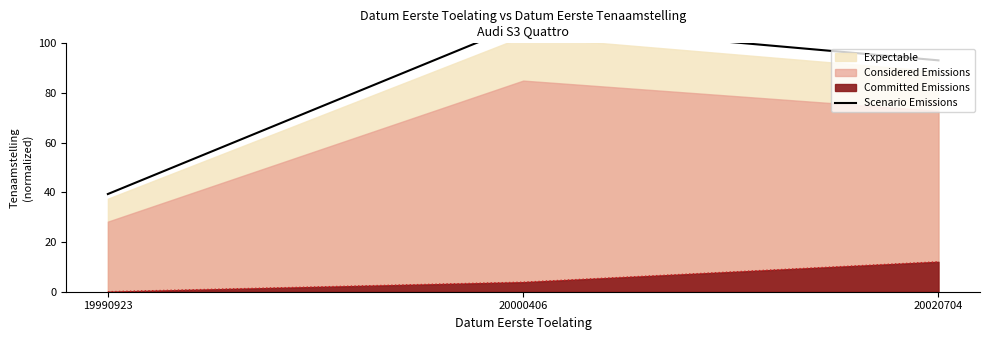

Count the number of categories in the chart.

3